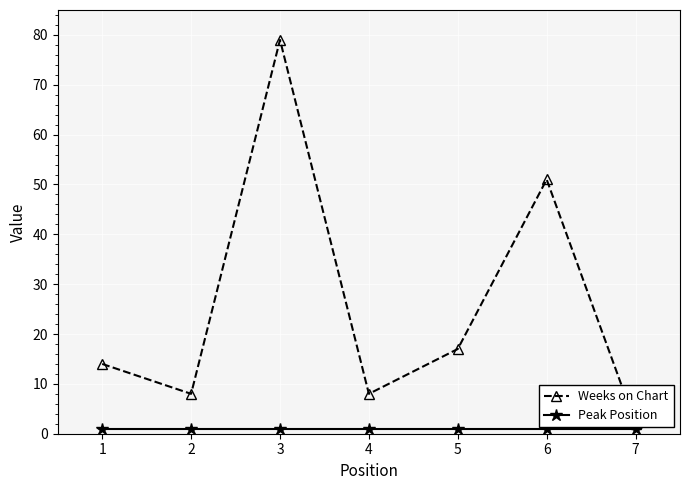

At which category is the sum across all series the highest?

3